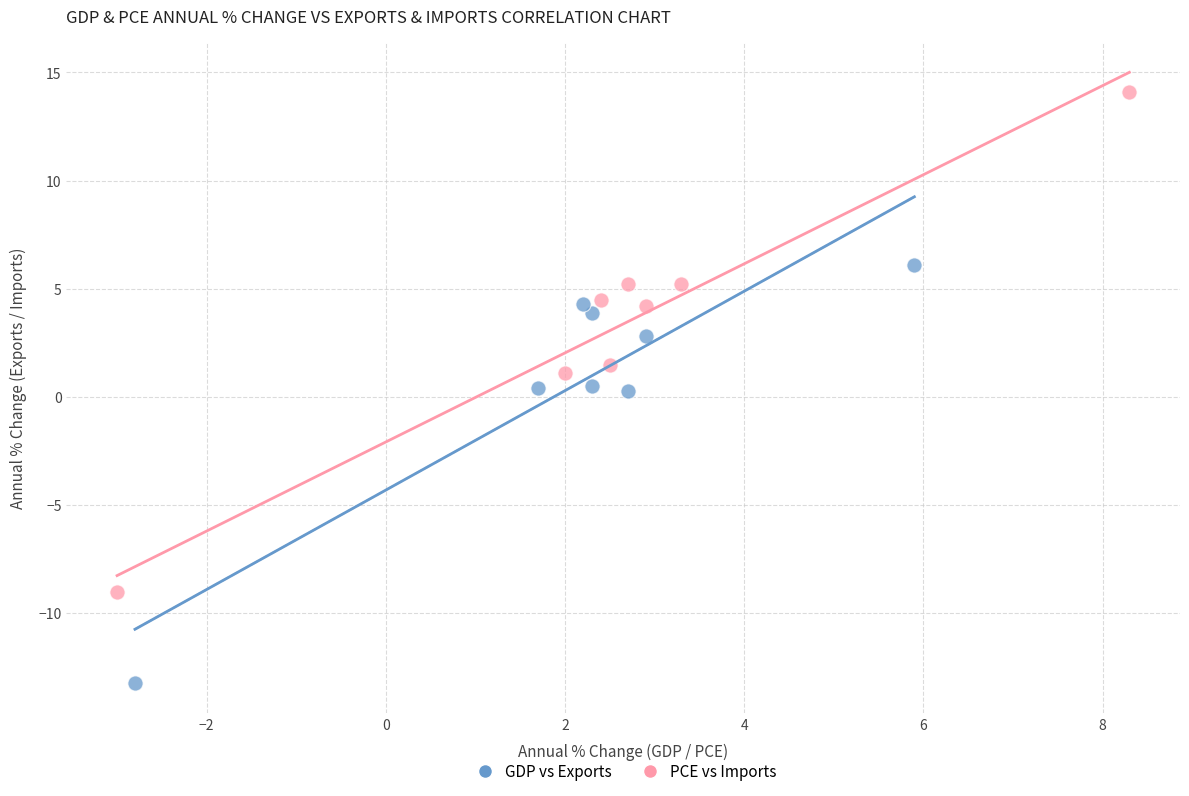

Which series contains the highest Y value?

PCE vs Imports